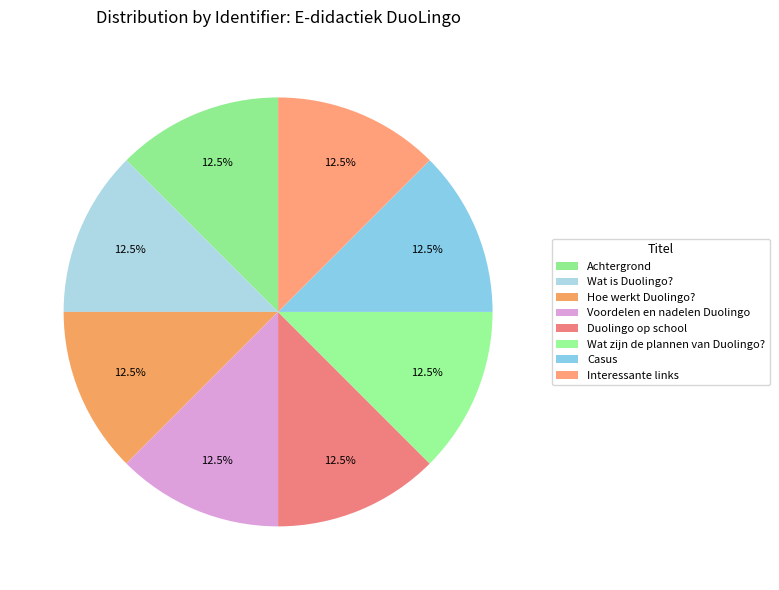

What is the ratio of the value at Voordelen en nadelen Duolingo to the value at Casus?

1.0